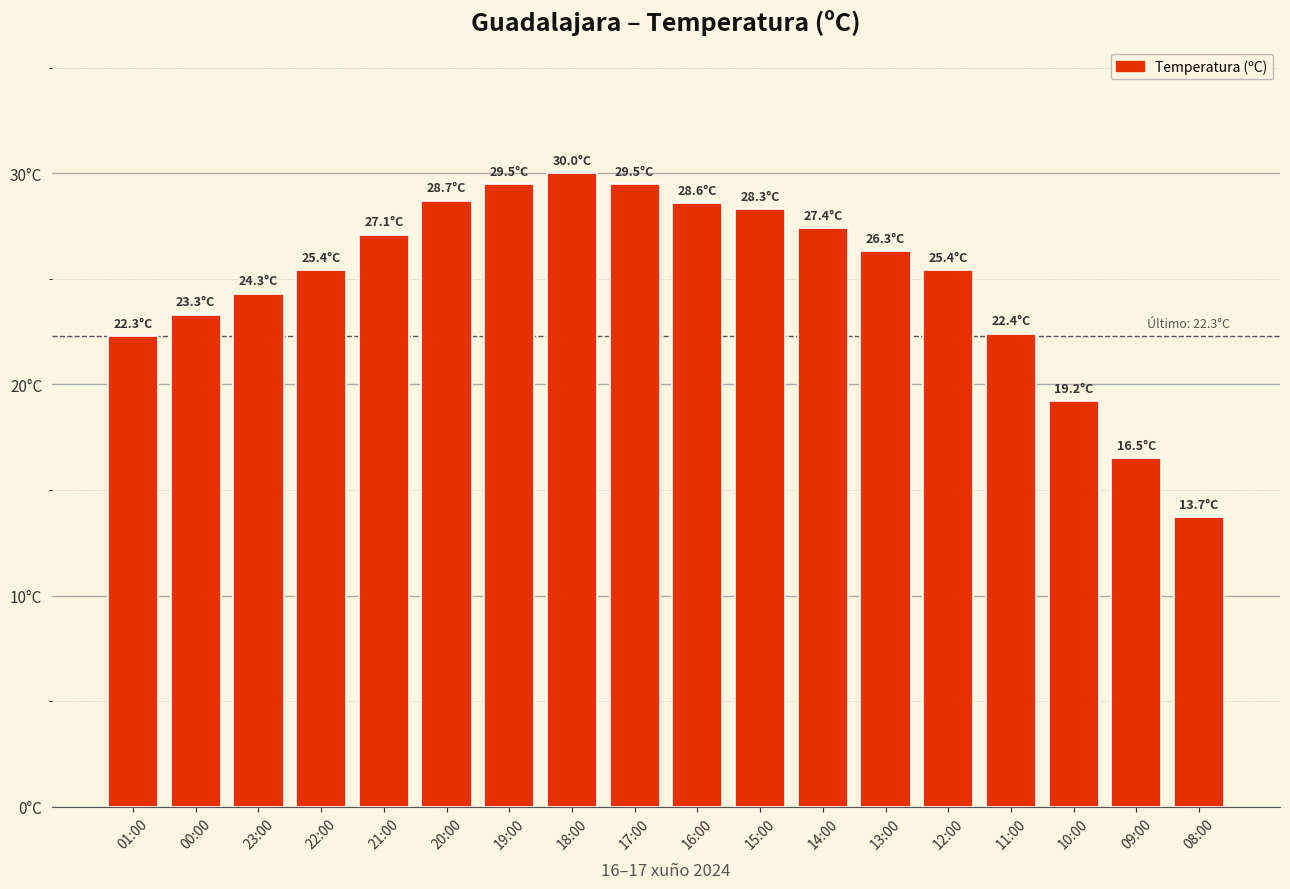

Which category has the lowest value across all series?

08:00